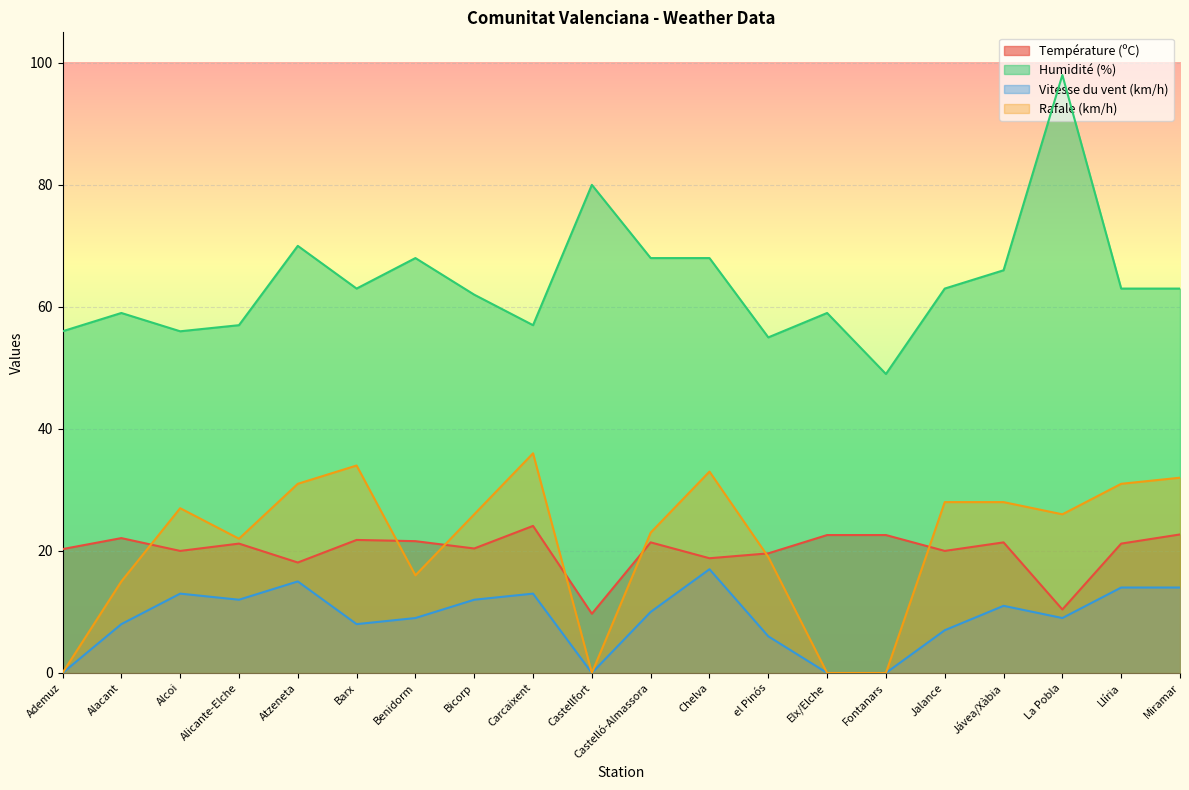

Reading left to right, what are all the values shown in this chart?

Température (ºC): Ademuz=20.3	Alacant=22.1	Alcoi=20.0	Alicante-Elche=21.2	Atzeneta=18.1	Barx=21.8	Benidorm=21.6	Bicorp=20.4	Carcaixent=24.1	Castellfort=9.7	Castelló-Almassora=21.4	Chelva=18.8	el Pinós=19.6	Elx/Elche=22.6	Fontanars=22.6	Jalance=20.0	Jávea/Xàbia=21.4	La Pobla=10.4	Llíria=21.2	Miramar=22.7
Humidité (%): Ademuz=56.0	Alacant=59.0	Alcoi=56.0	Alicante-Elche=57.0	Atzeneta=70.0	Barx=63.0	Benidorm=68.0	Bicorp=62.0	Carcaixent=57.0	Castellfort=80.0	Castelló-Almassora=68.0	Chelva=68.0	el Pinós=55.0	Elx/Elche=59.0	Fontanars=49.0	Jalance=63.0	Jávea/Xàbia=66.0	La Pobla=98.0	Llíria=63.0	Miramar=63.0
Vitesse du vent (km/h): Ademuz=0.0	Alacant=8.0	Alcoi=13.0	Alicante-Elche=12.0	Atzeneta=15.0	Barx=8.0	Benidorm=9.0	Bicorp=12.0	Carcaixent=13.0	Castellfort=0.0	Castelló-Almassora=10.0	Chelva=17.0	el Pinós=6.0	Elx/Elche=0.0	Fontanars=0.0	Jalance=7.0	Jávea/Xàbia=11.0	La Pobla=9.0	Llíria=14.0	Miramar=14.0
Rafale (km/h): Ademuz=0.0	Alacant=15.0	Alcoi=27.0	Alicante-Elche=22.0	Atzeneta=31.0	Barx=34.0	Benidorm=16.0	Bicorp=26.0	Carcaixent=36.0	Castellfort=0.0	Castelló-Almassora=23.0	Chelva=33.0	el Pinós=19.0	Elx/Elche=0.0	Fontanars=0.0	Jalance=28.0	Jávea/Xàbia=28.0	La Pobla=26.0	Llíria=31.0	Miramar=32.0